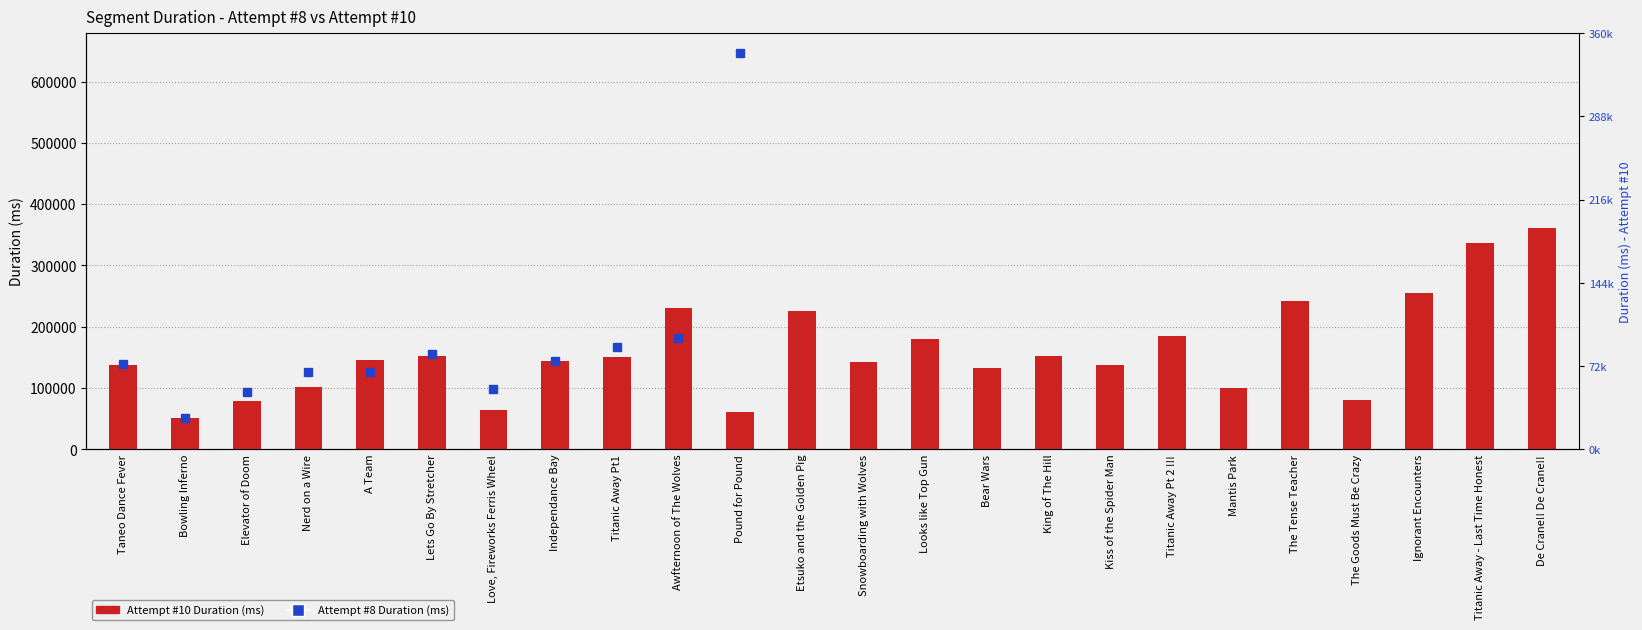

What is the approximate value at Looks like Top Gun?

180491